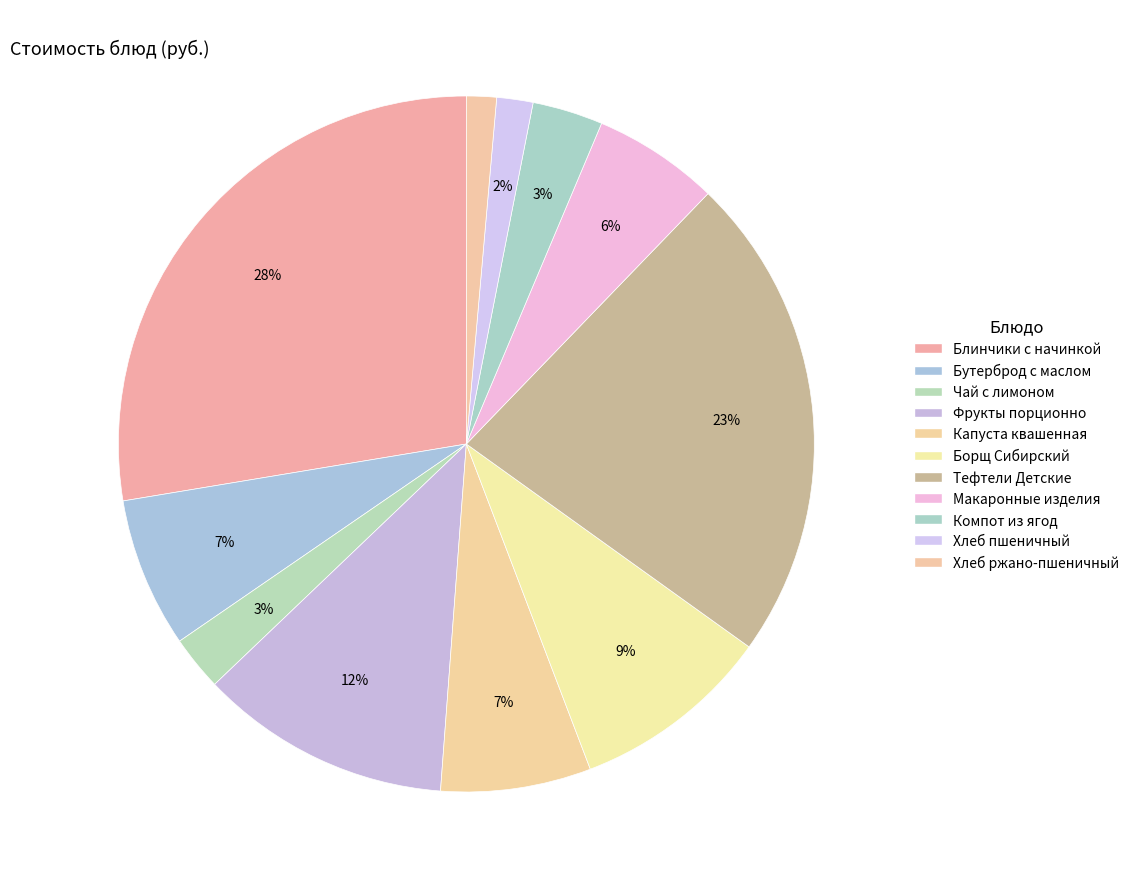

How many segments does this pie chart have?

11